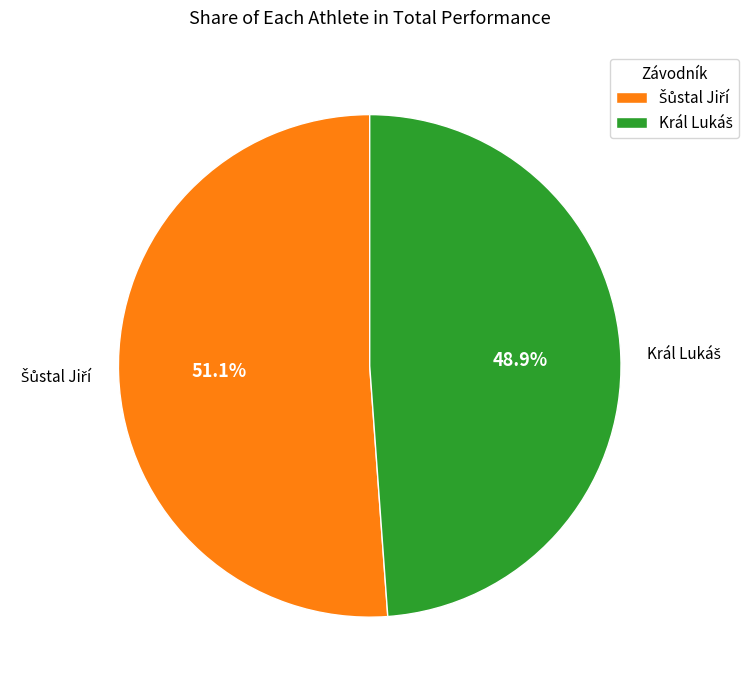

Is there a majority slice in this chart?

Yes